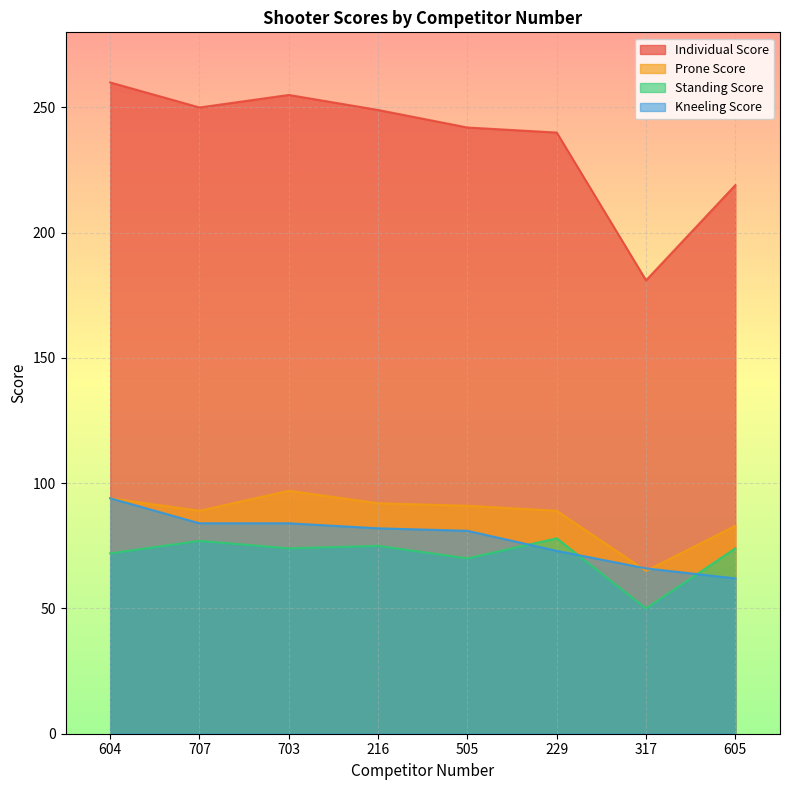

Reading left to right, what are all the values shown in this chart?

Individual Score: 604=260	707=250	703=255	216=249	505=242	229=240	317=181	605=219
Prone Score: 604=94	707=89	703=97	216=92	505=91	229=89	317=65	605=83
Standing Score: 604=72	707=77	703=74	216=75	505=70	229=78	317=50	605=74
Kneeling Score: 604=94	707=84	703=84	216=82	505=81	229=73	317=66	605=62